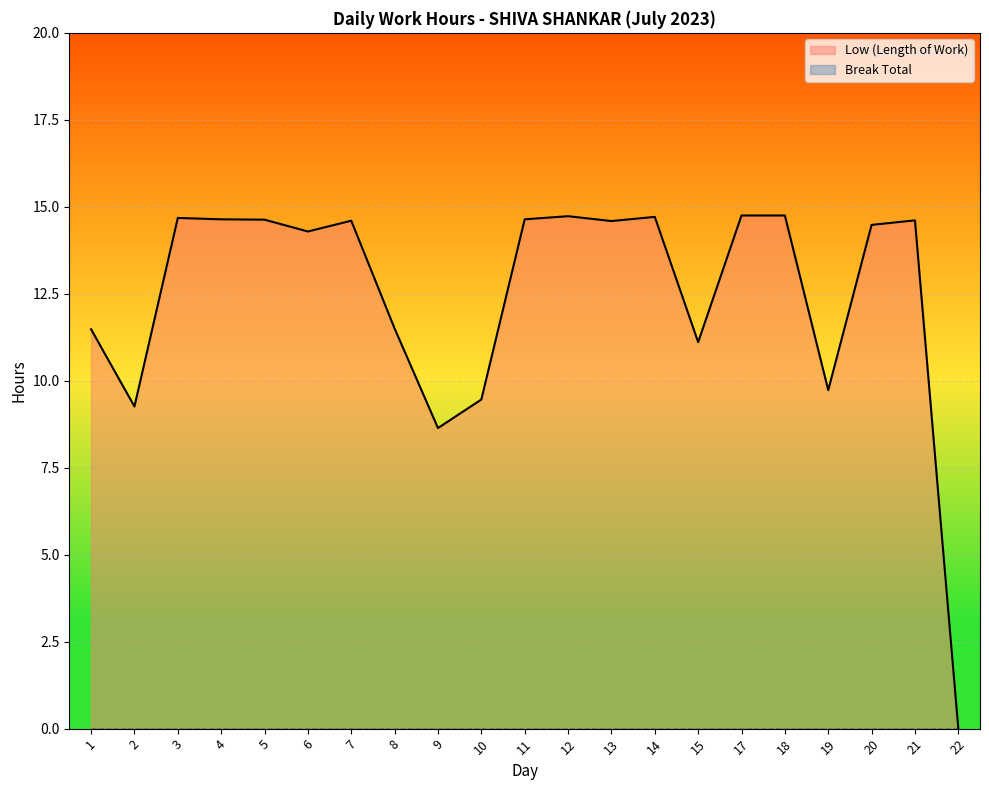

What is the difference between the second highest and minimum values?

14.8